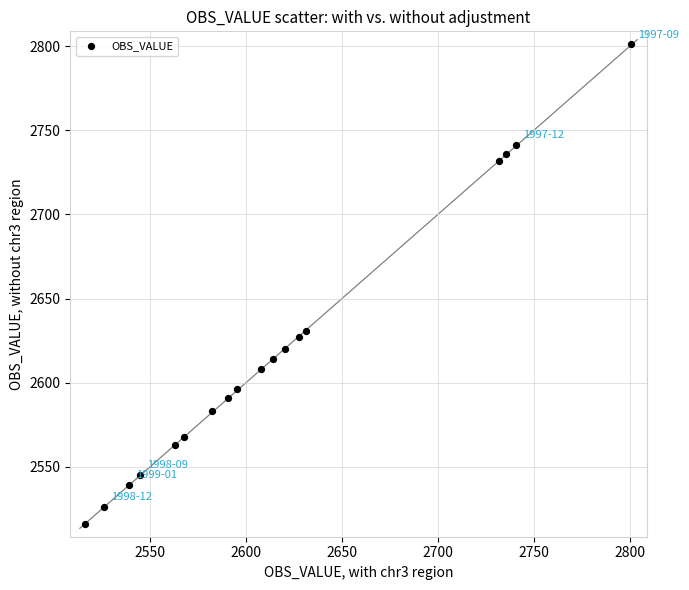

What Y value in the scatter plot is closest to 2658?

2631